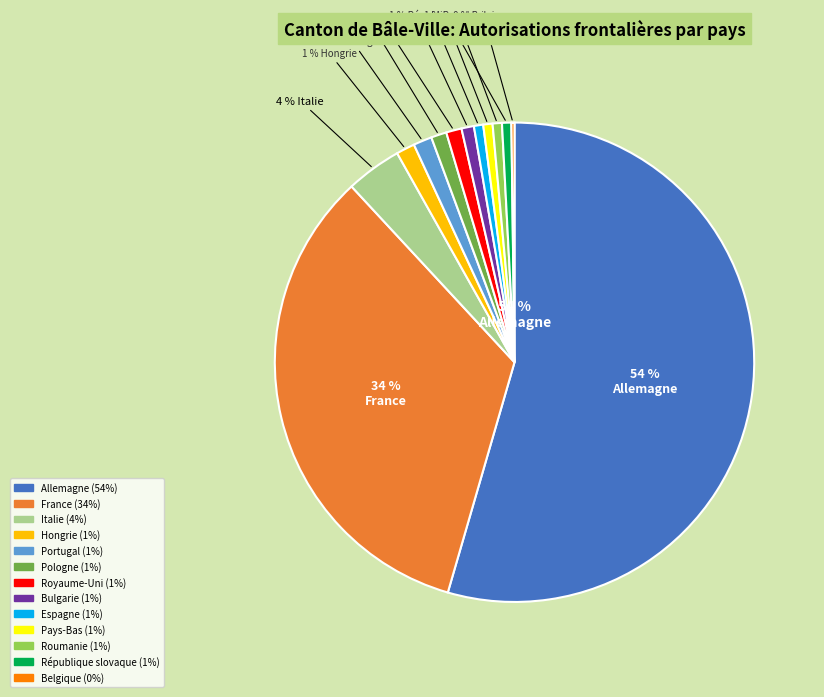

What percentage is the Italie slice, to the nearest percent?

4%